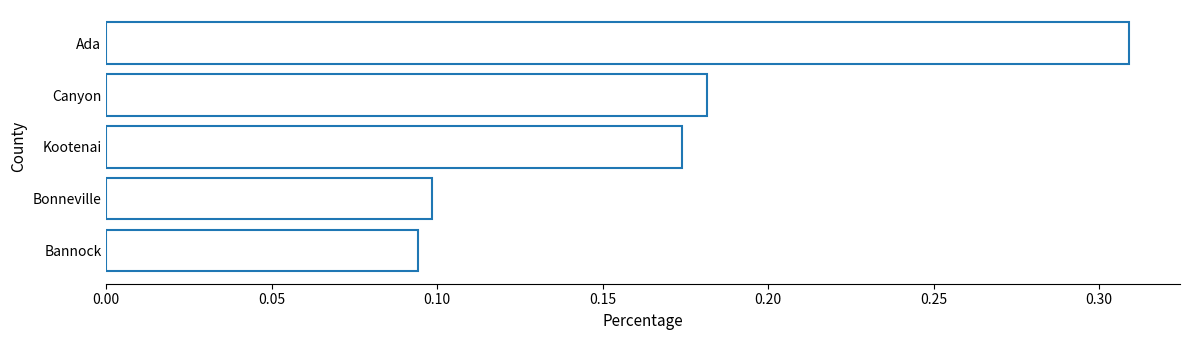

Count the number of categories in the chart.

5